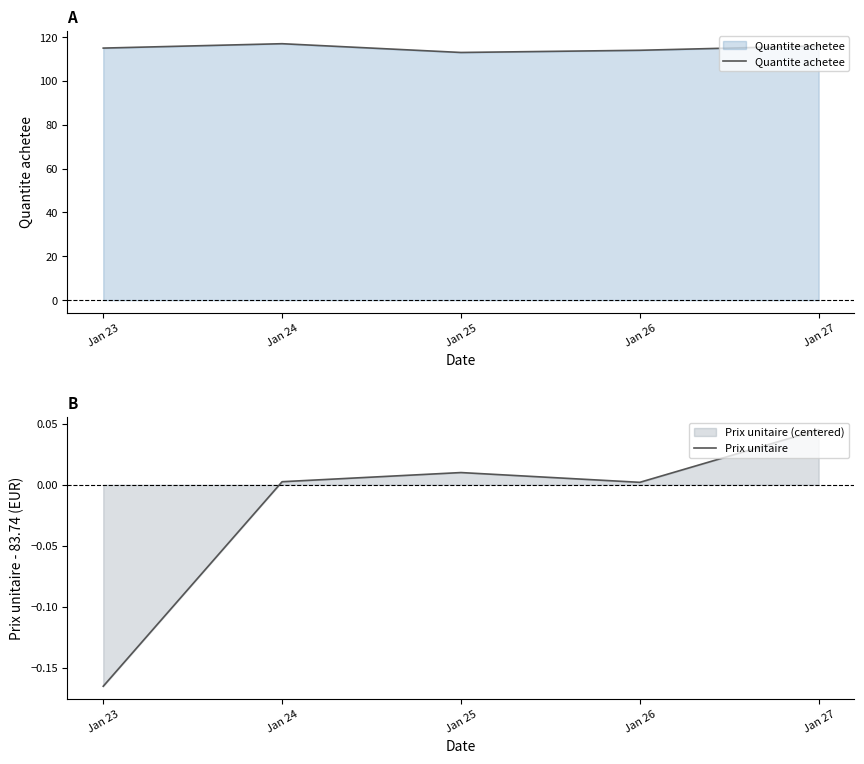

How many distinct data groups are displayed?

2